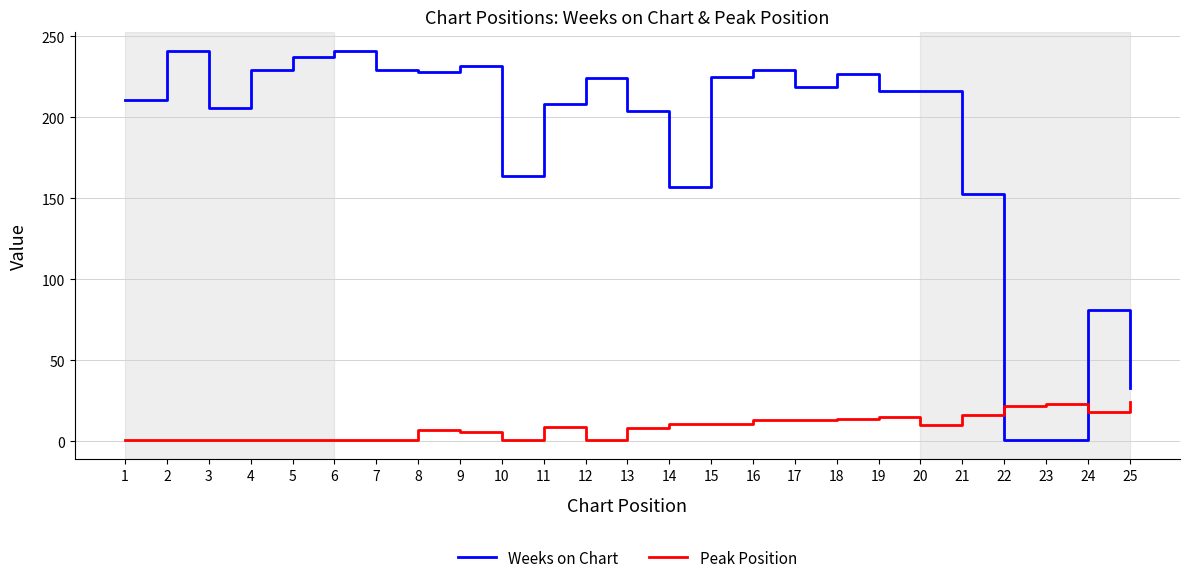

List the series in order of their overall mean, highest first.

Weeks on Chart, Peak Position